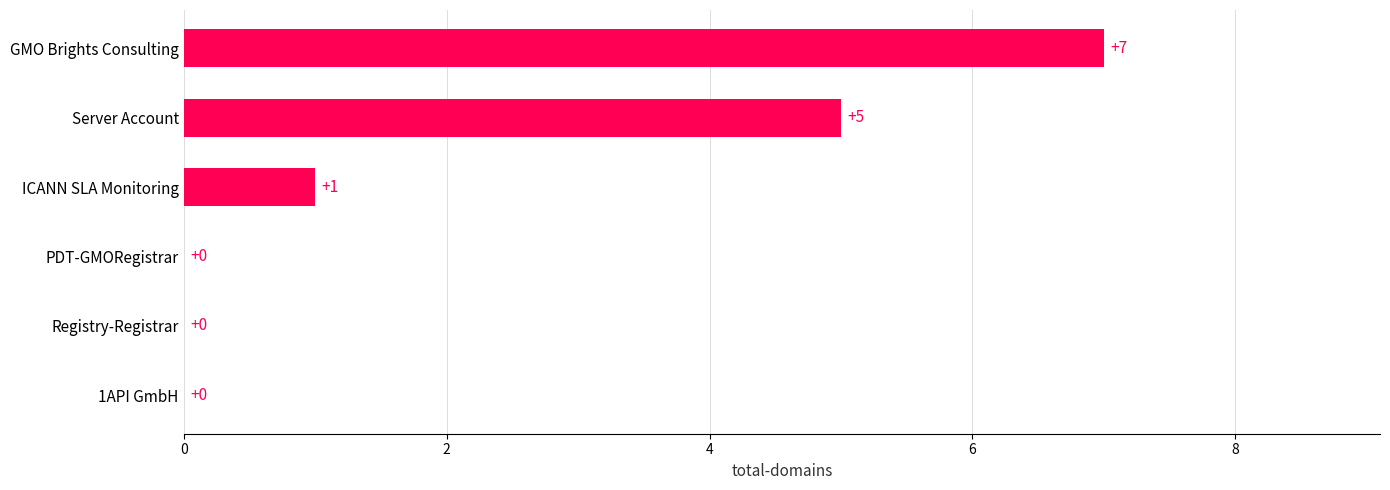

How many values are between 0 and 5?

5